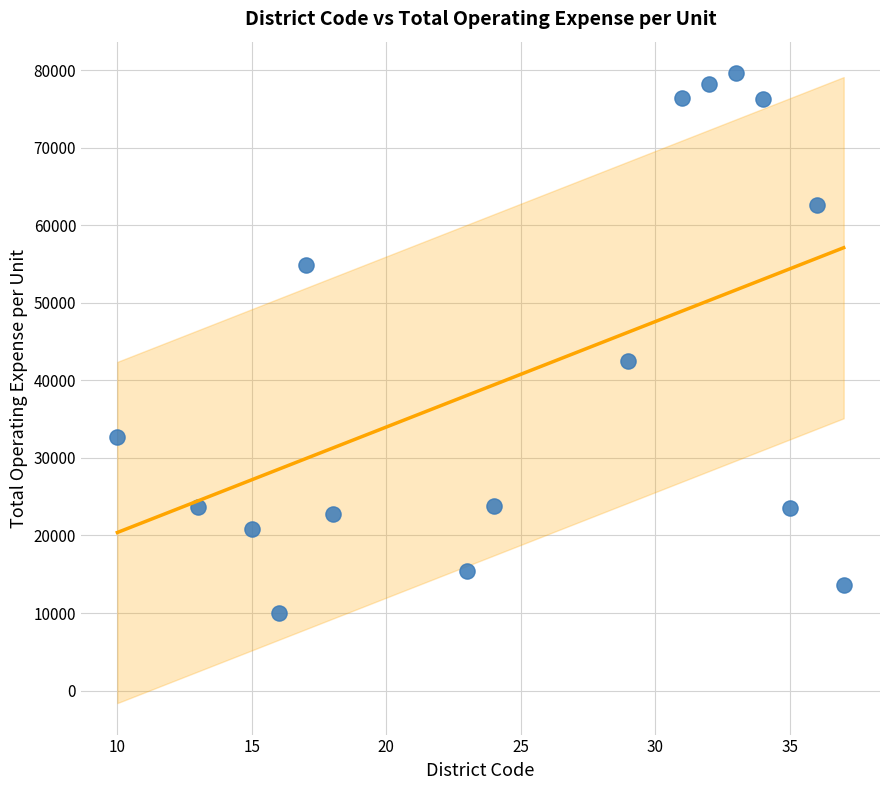

What is the range of Y values (max minus min)?

69593.2